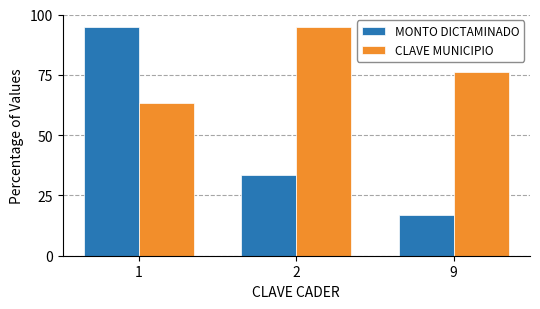

Which series changed the most between 1 and 9?

MONTO DICTAMINADO